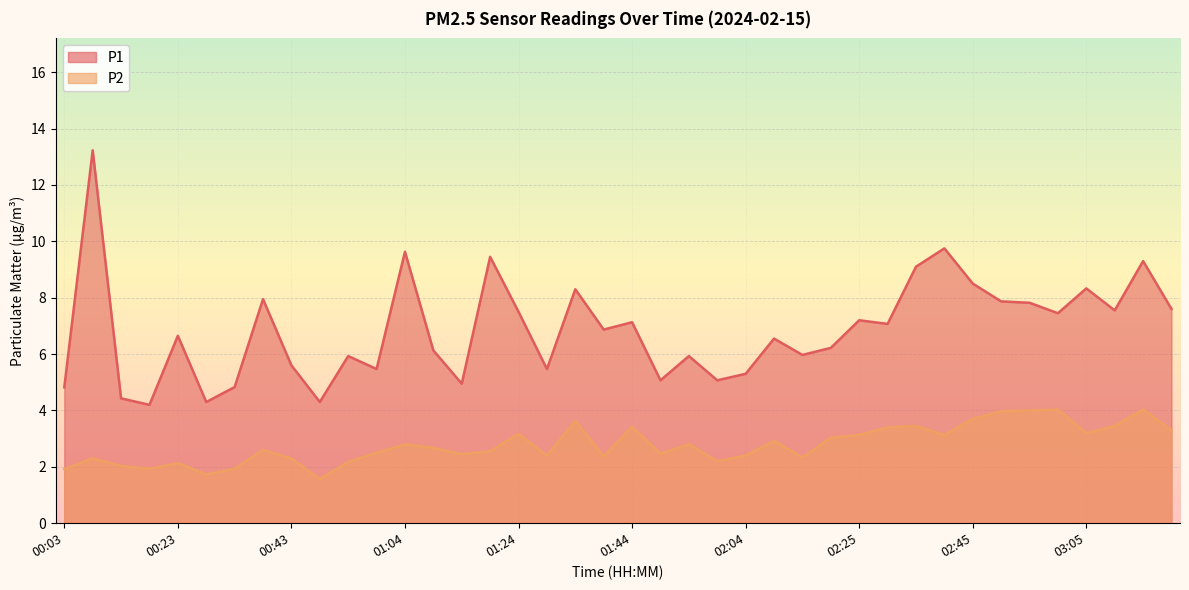

At which category does the chart reach its peak across all series?

00:08